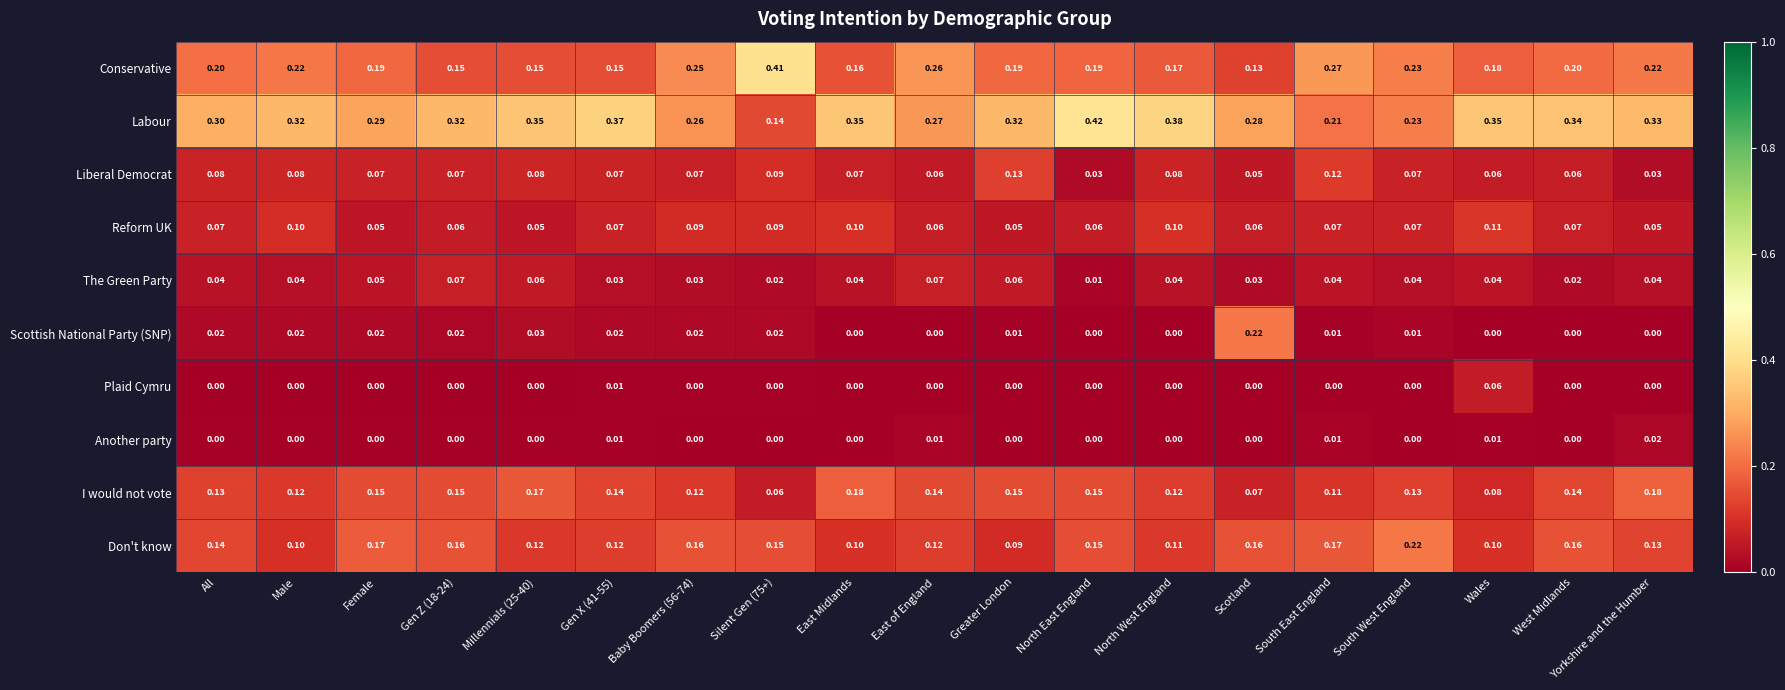

Which series has the largest total across all categories?

Labour